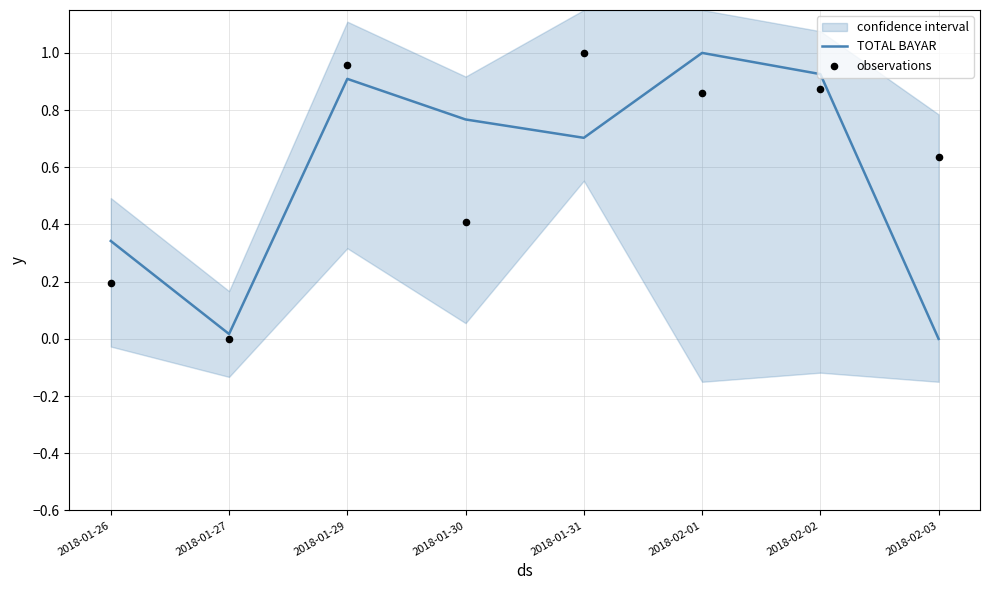

What are all the series names shown in the legend?

TOTAL BAYAR, observations